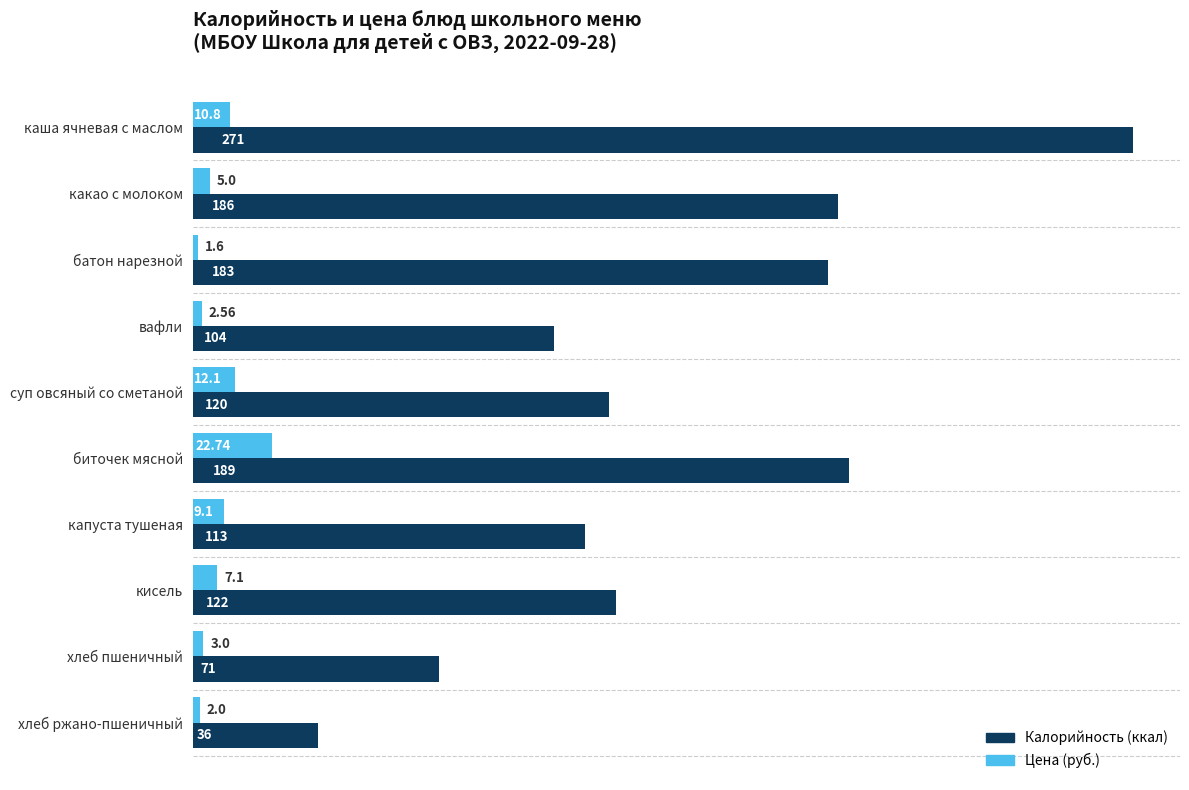

Rank the series by their average value, from highest to lowest.

Калорийность (ккал), Цена (руб.)